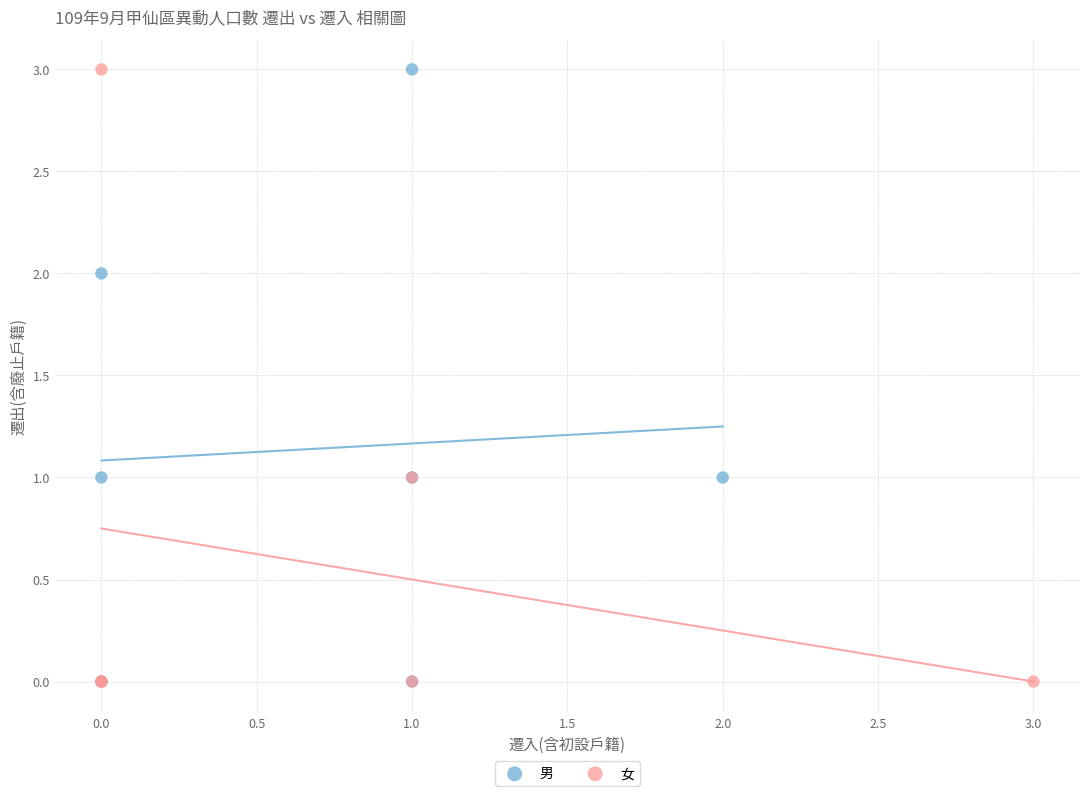

What are all the series names shown in the legend?

男, 女